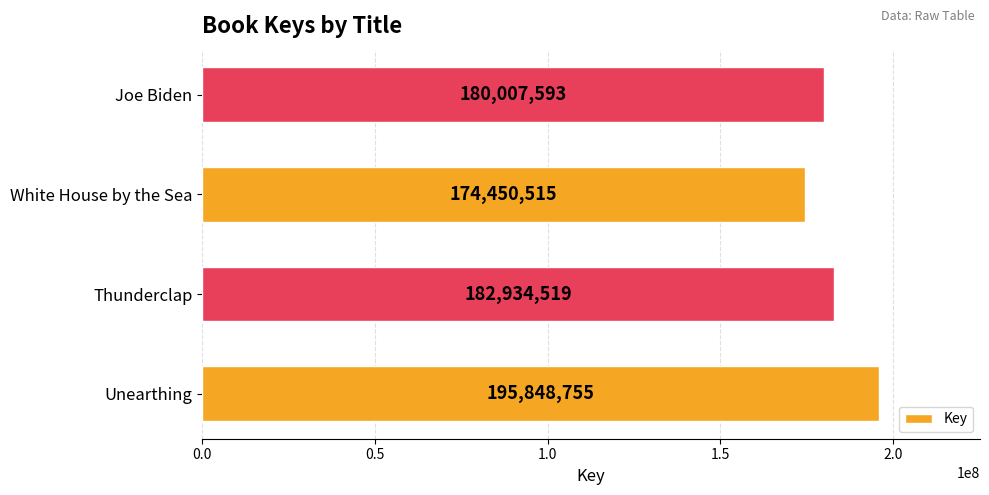

Reading top to bottom, transcribe all the data shown in this chart.

180007593	174450515	182934519	195848755